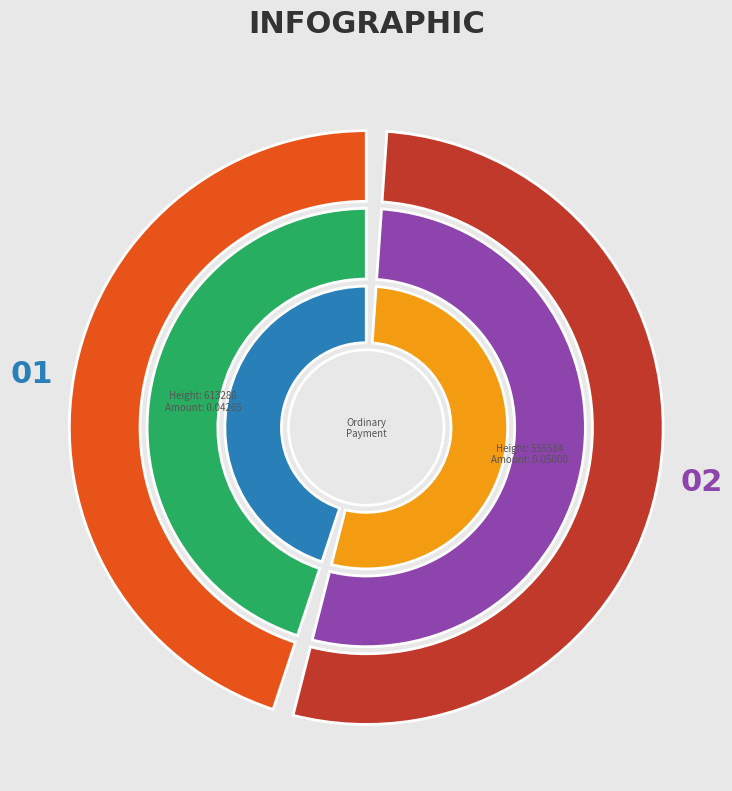

To the nearest percent, what portion does 613288 represent?

46%